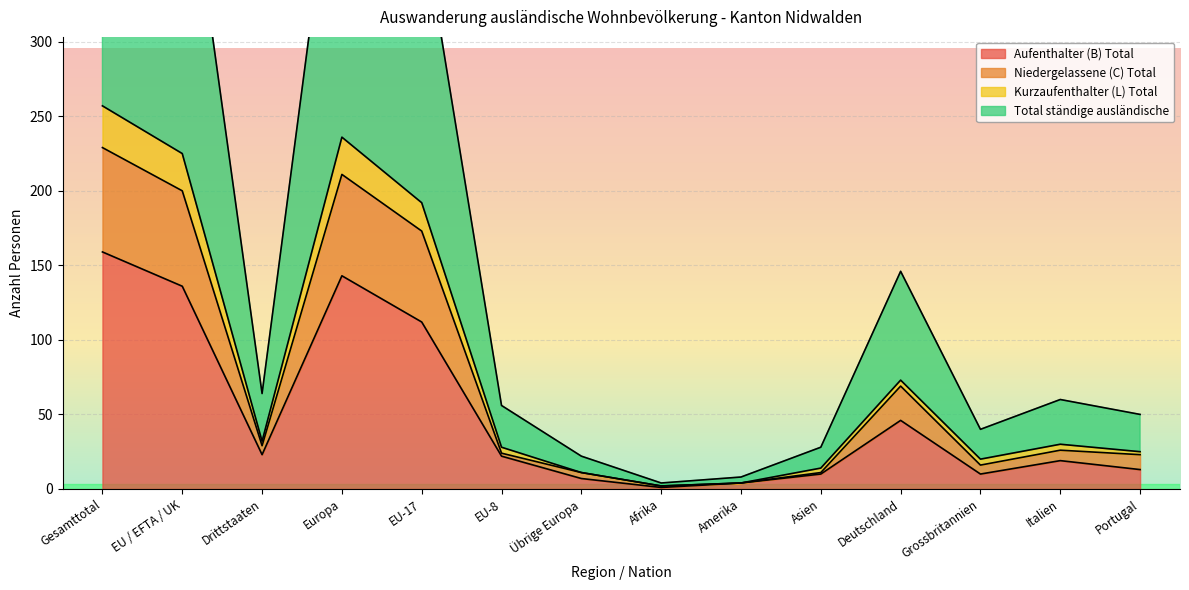

Is the value of Kurzaufenthalter (L) Total at EU-8 greater than the value of Aufenthalter (B) Total at Amerika?

Yes